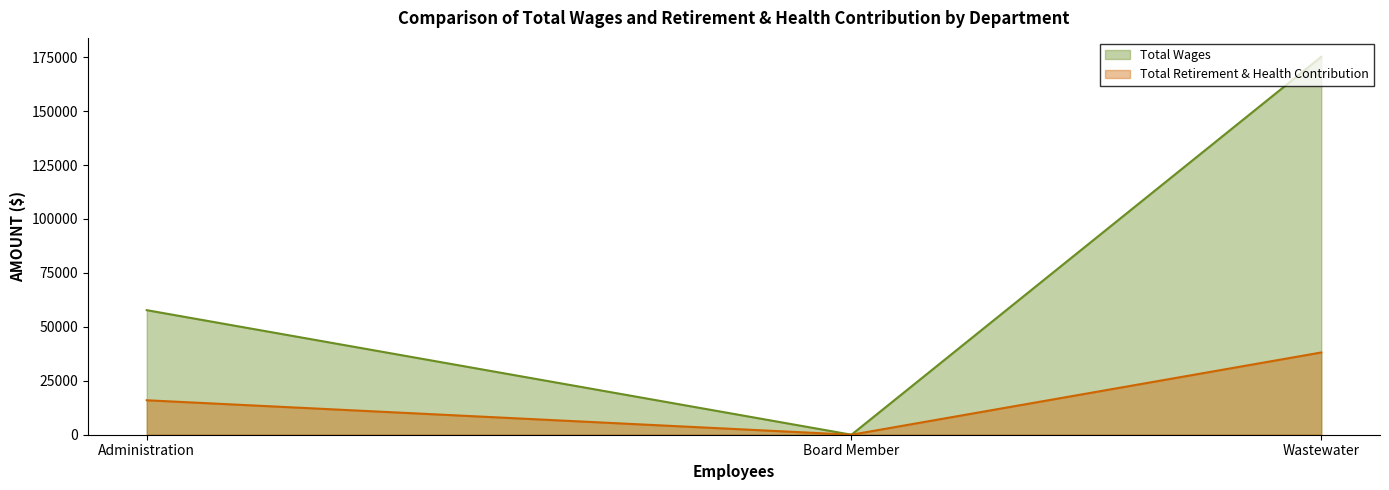

What is the difference between the maximum and minimum values in the Total Wages series?

175194